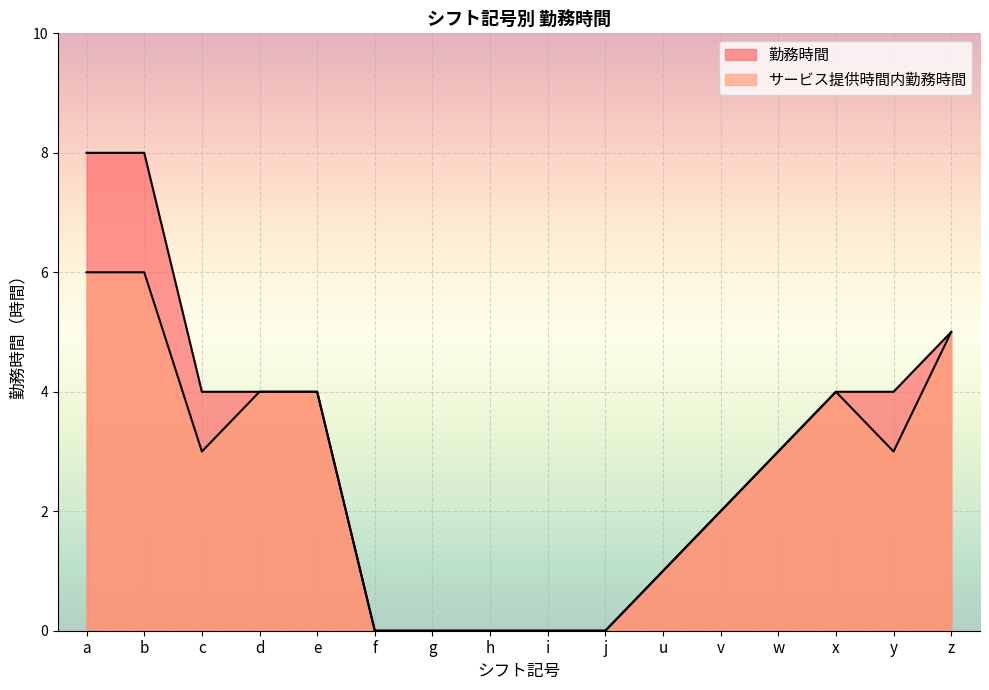

The value of 勤務時間 at i is 0. True or false?

True